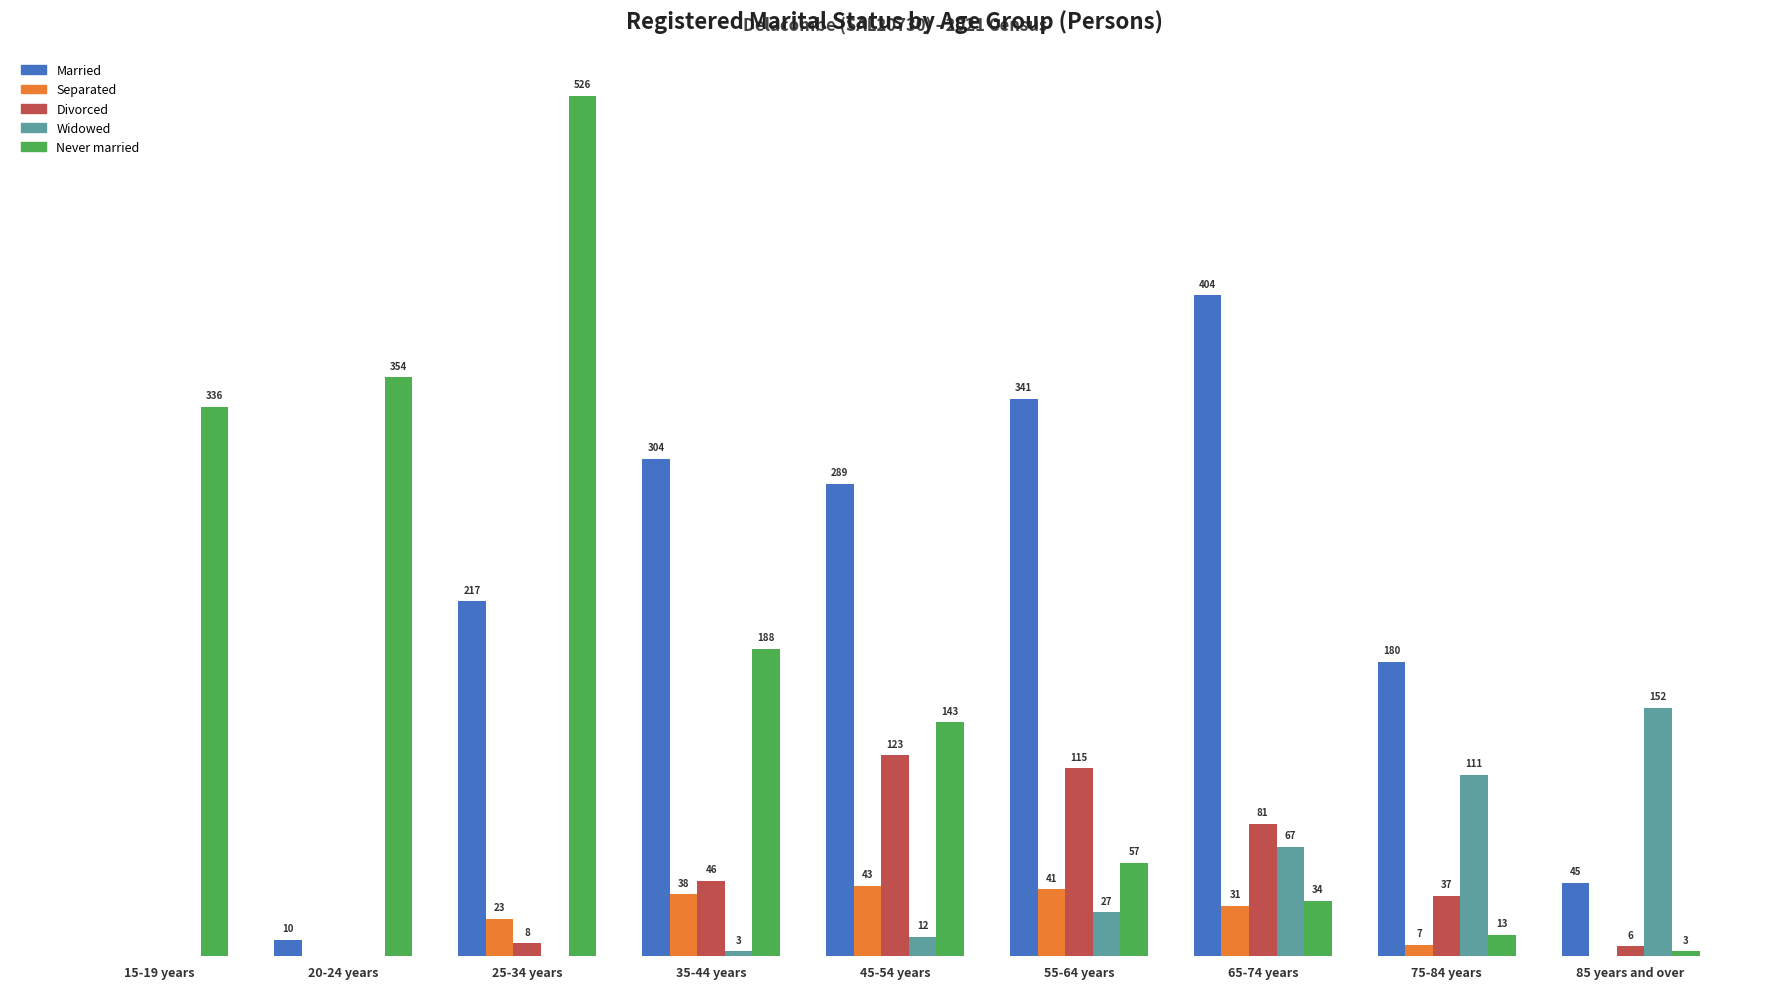

Which category has the highest value in the Separated series?

45-54 years